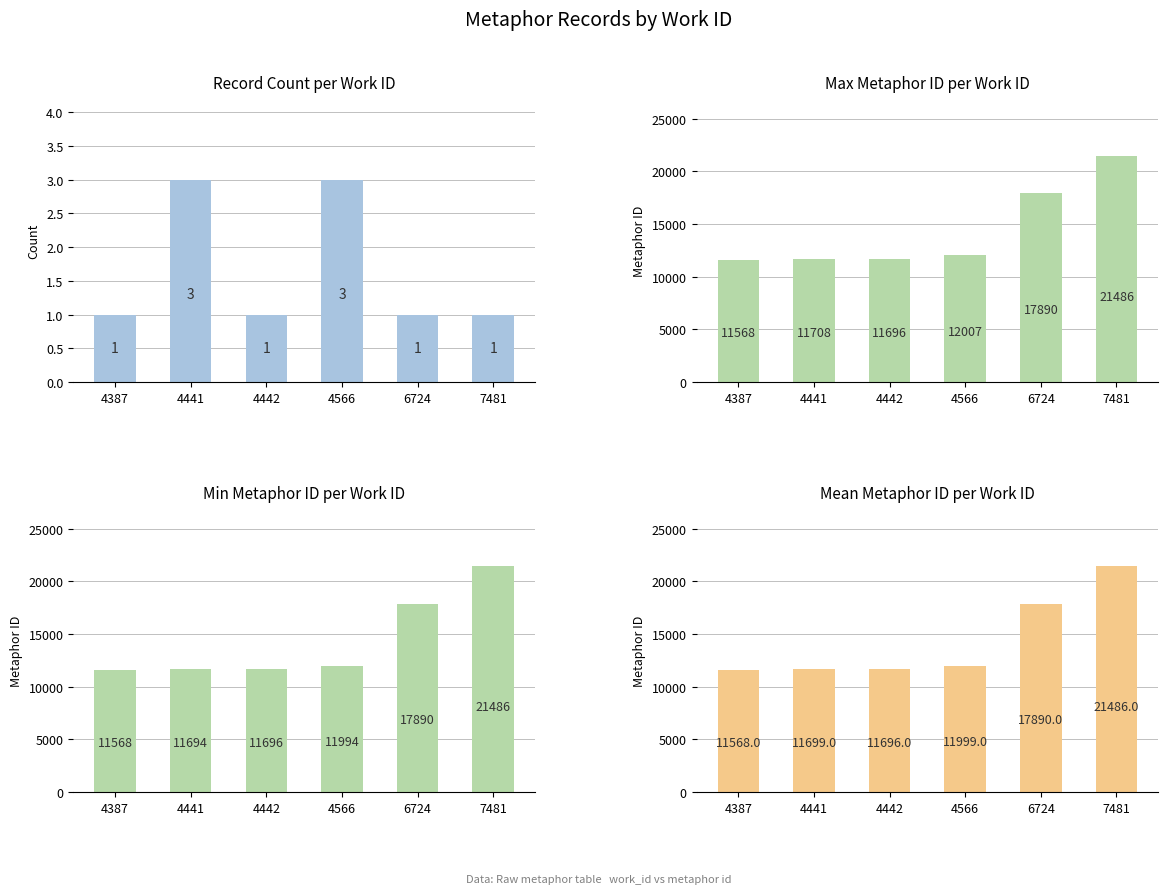

The Max Metaphor ID series shows 7852 at 4441. True or false?

False